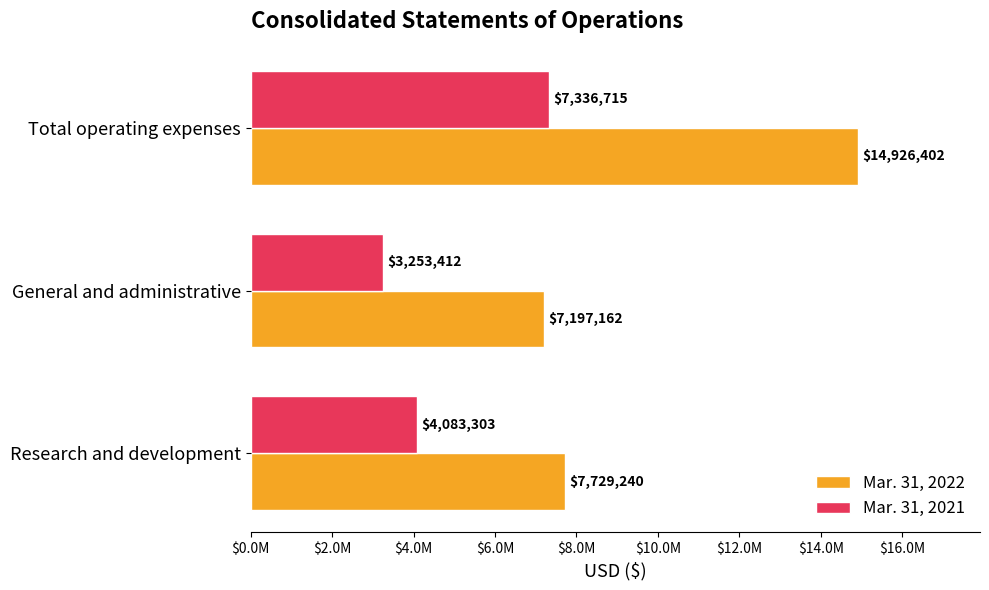

Rank the categories by Mar. 31, 2021 value from highest to lowest.

Total operating expenses, Research and development, General and administrative